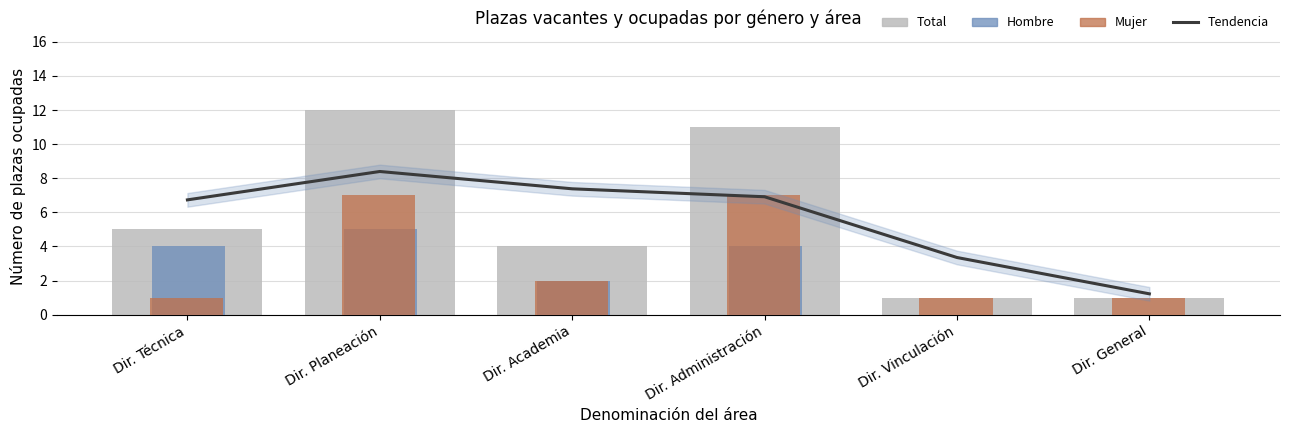

What is the difference between the maximum and second lowest values in the Total series?

11.0